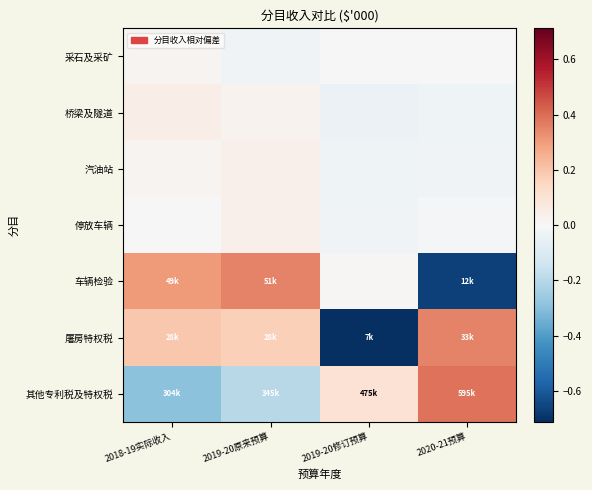

At which category is the sum across all series the highest?

2019-20原来预算